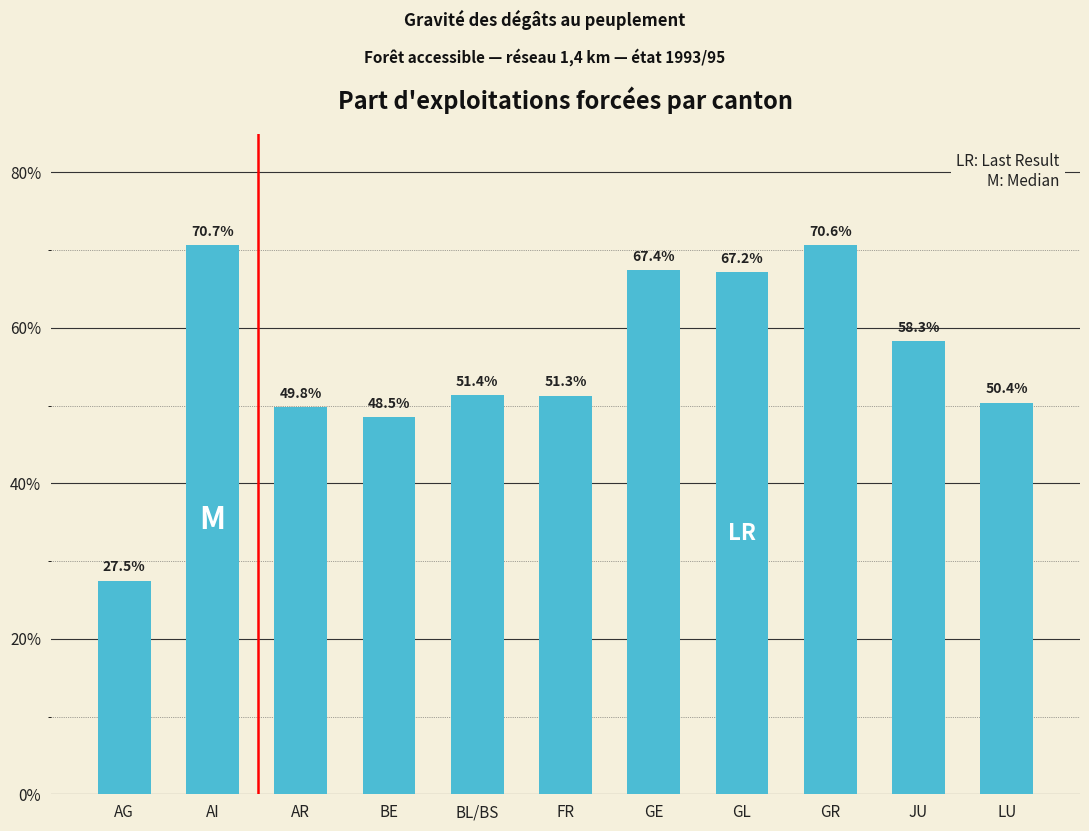

What is the difference between the values at GR and BL/BS?

19.2